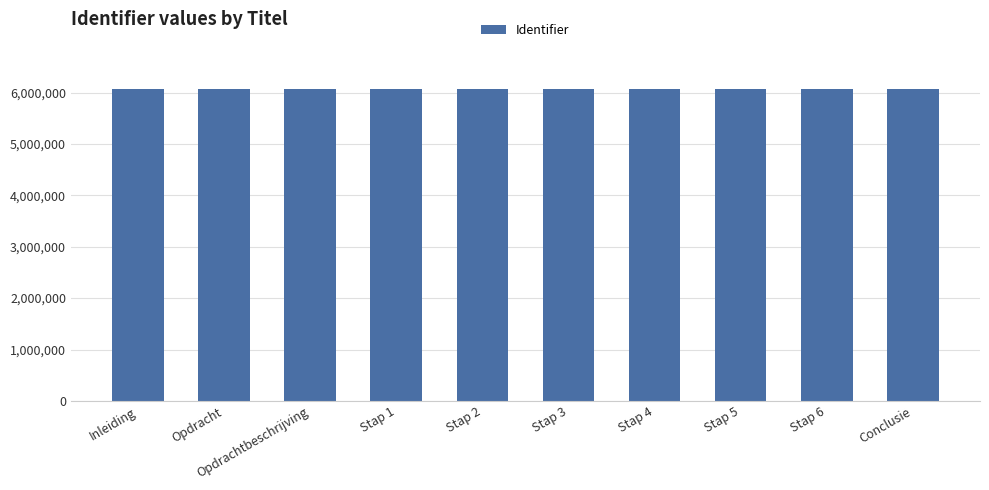

What is the average value?

6079983